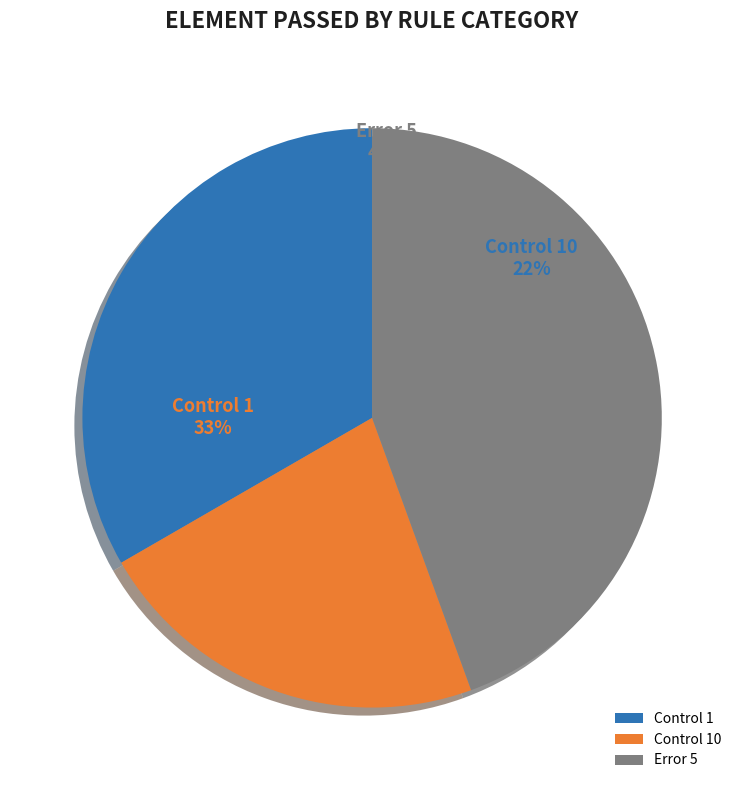

Is Control 1 the majority of the pie?

No